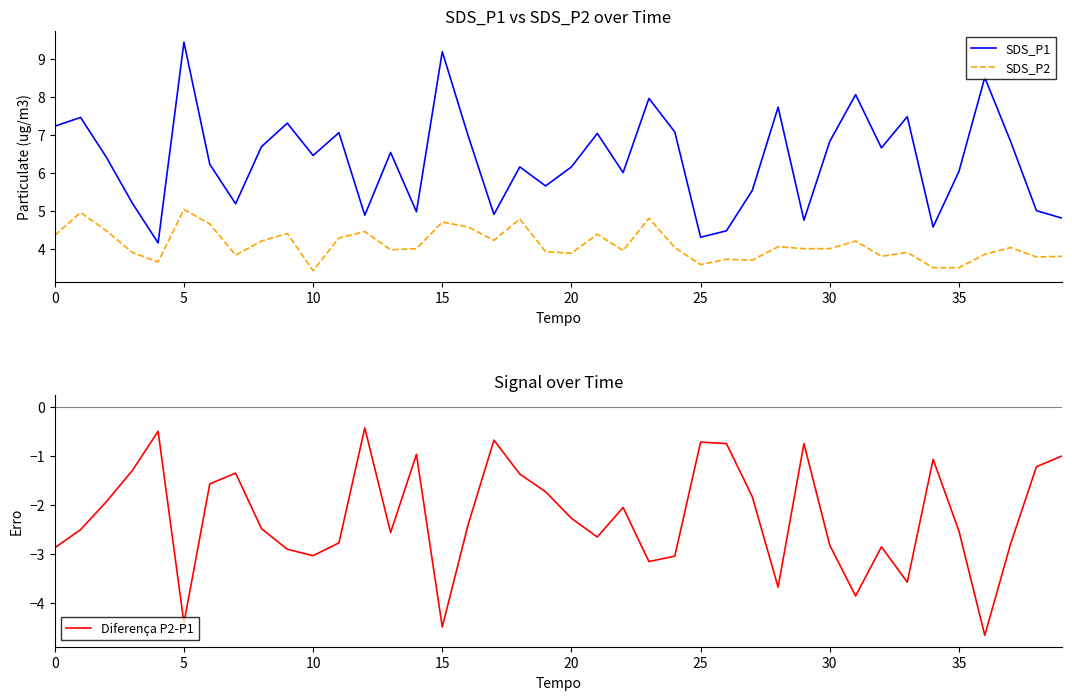

Which series has the largest total across all categories?

SDS_P1